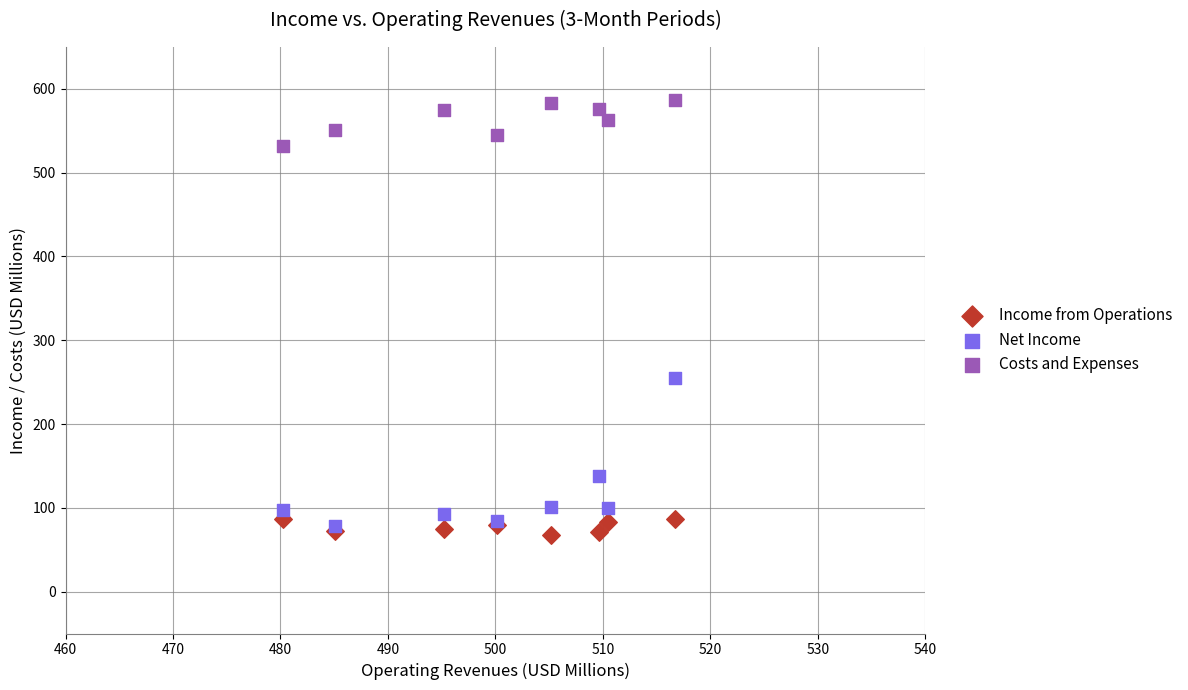

In the Net Income series, what Y value is closest to 166?

137.8